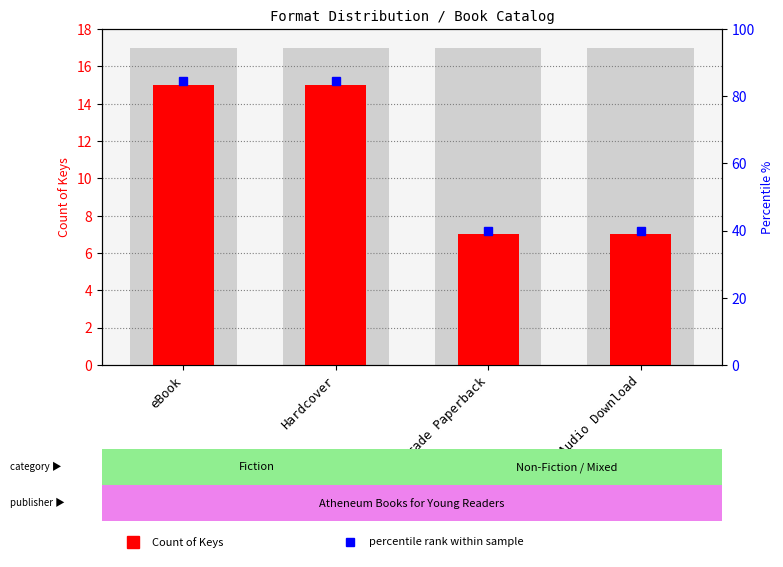

What is the minimum value shown in the chart?

7